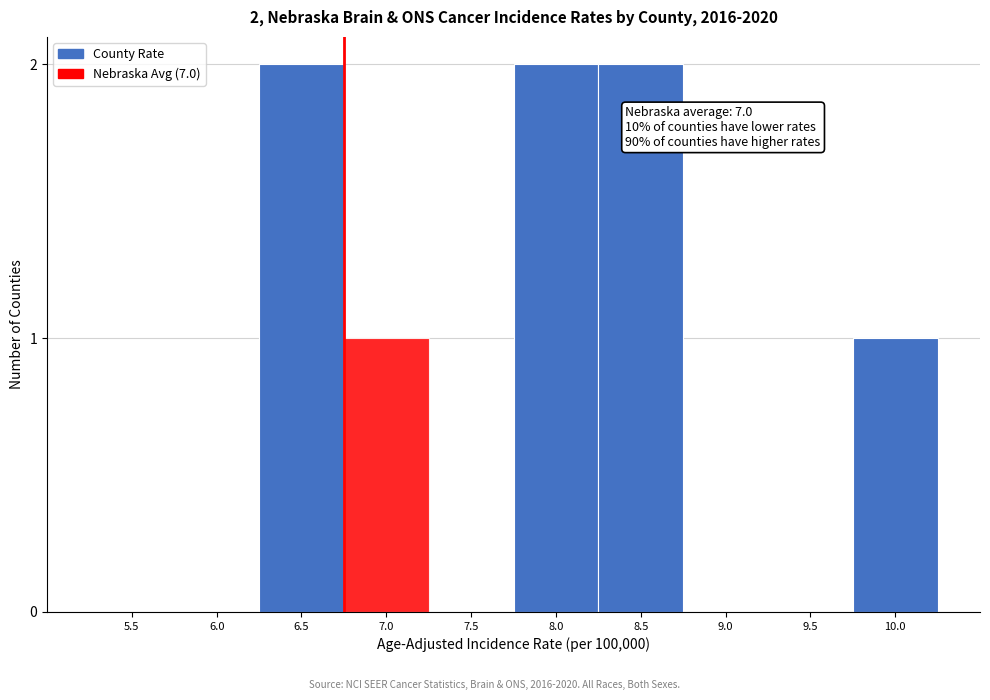

Reading left to right, extract all data points from this chart.

5.5=0	6.0=0	6.5=2	7.0=1	7.5=0	8.0=2	8.5=2	9.0=0	9.5=0	10.0=1